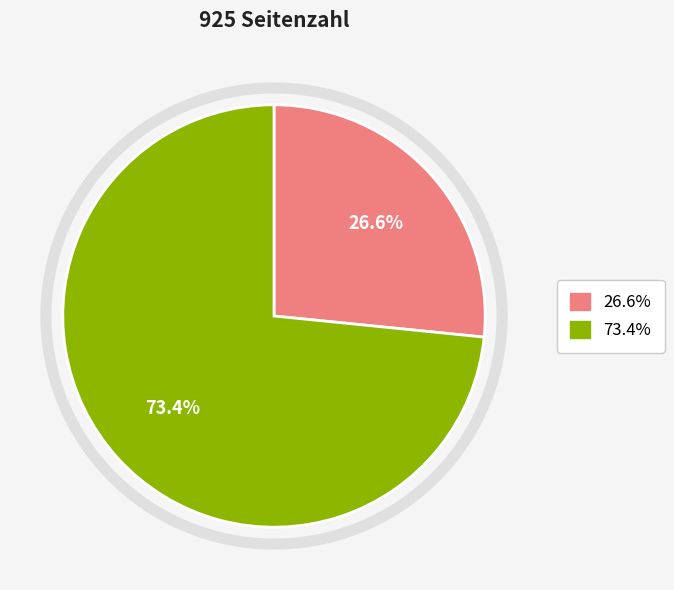

Is there any slice that represents more than half of the pie?

Yes